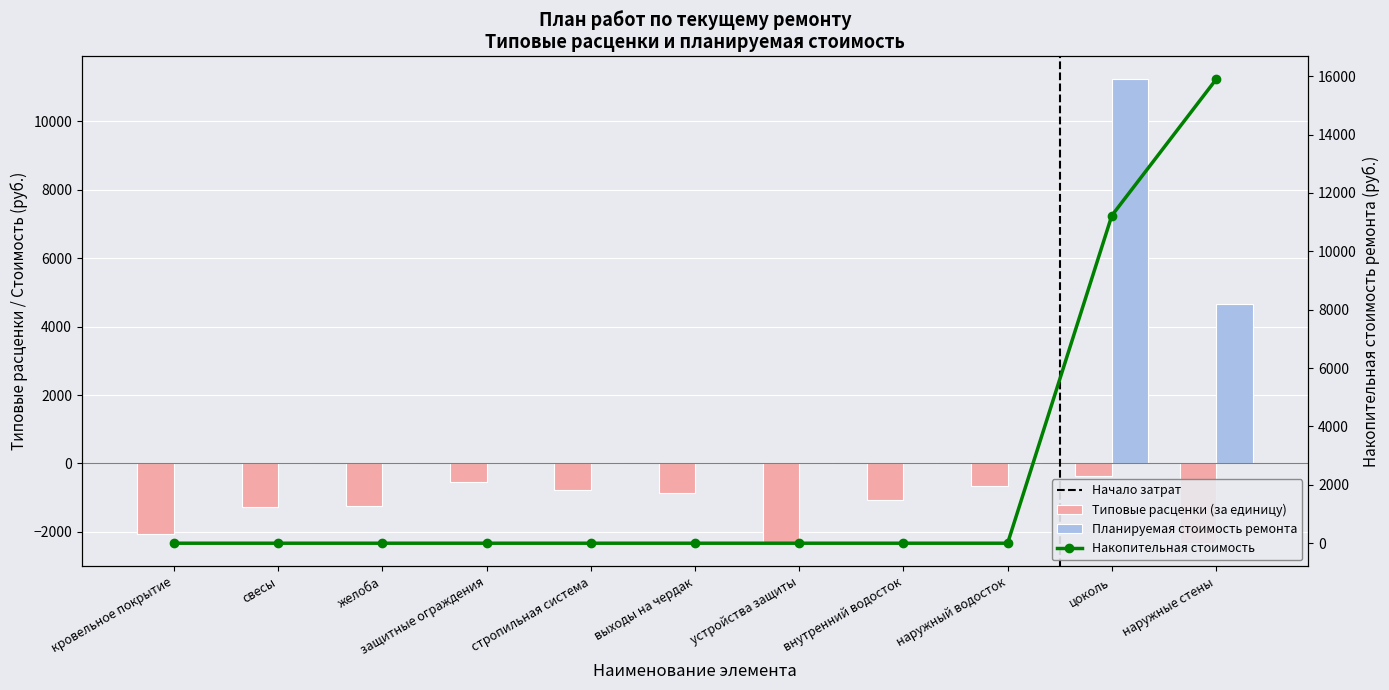

At which label is Планируемая стоимость ремонта closest to 5613?

наружные стены